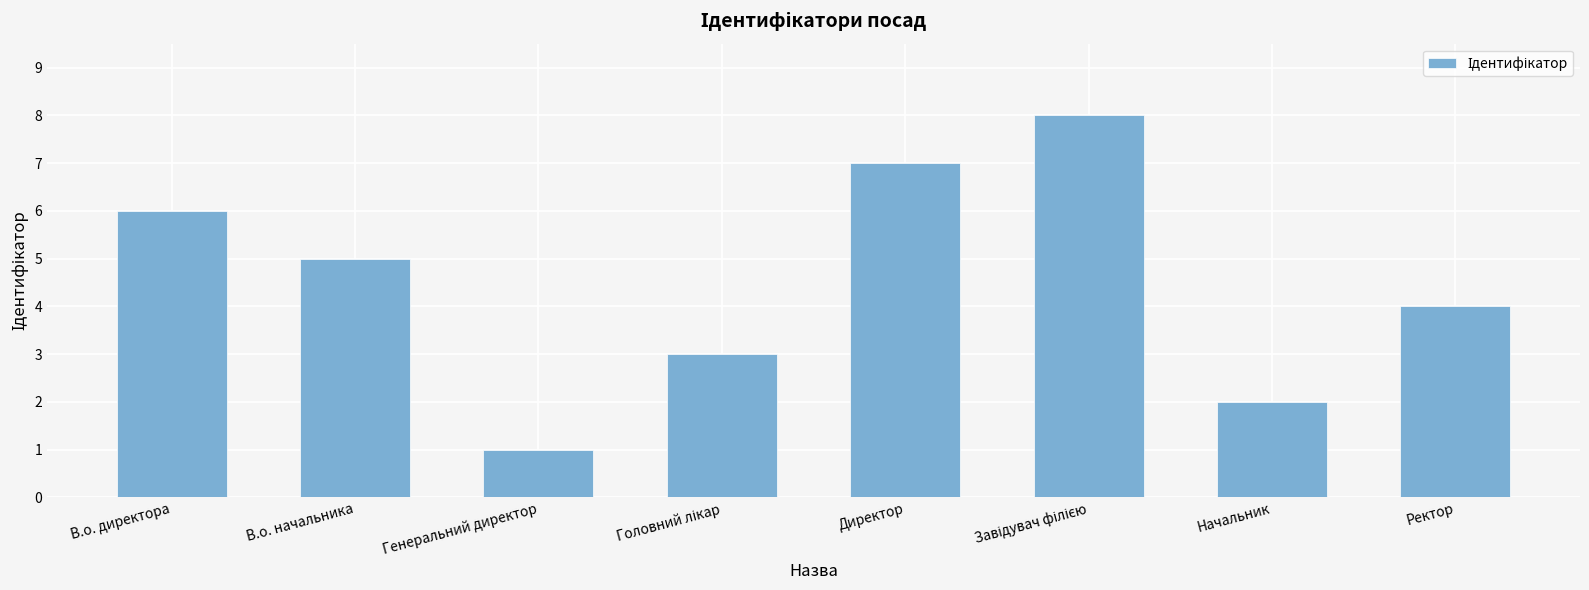

What is the difference between the maximum and minimum values?

7